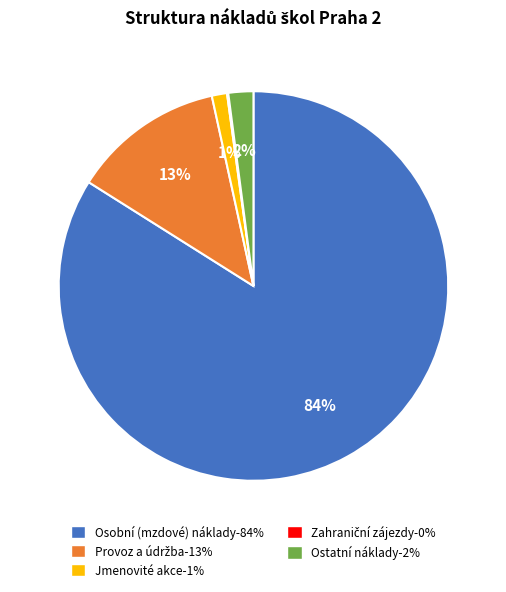

Which slice is the largest?

Osobní (mzdové) náklady